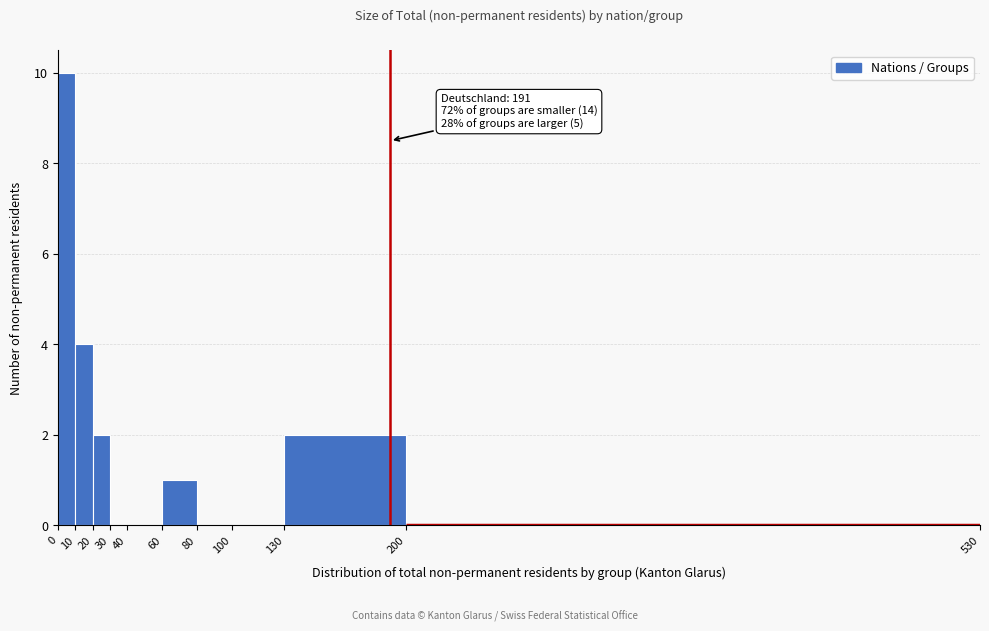

Which range on the x-axis has the tallest bar?

0 to 10